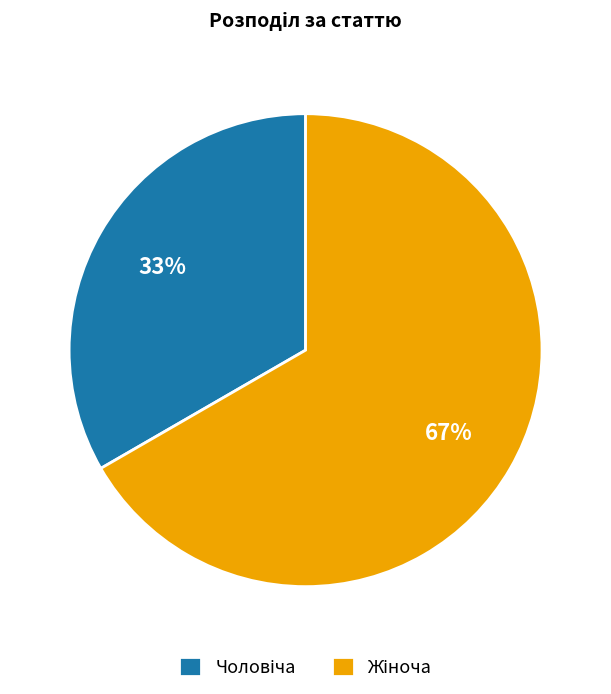

Count the number of slices in the pie.

2